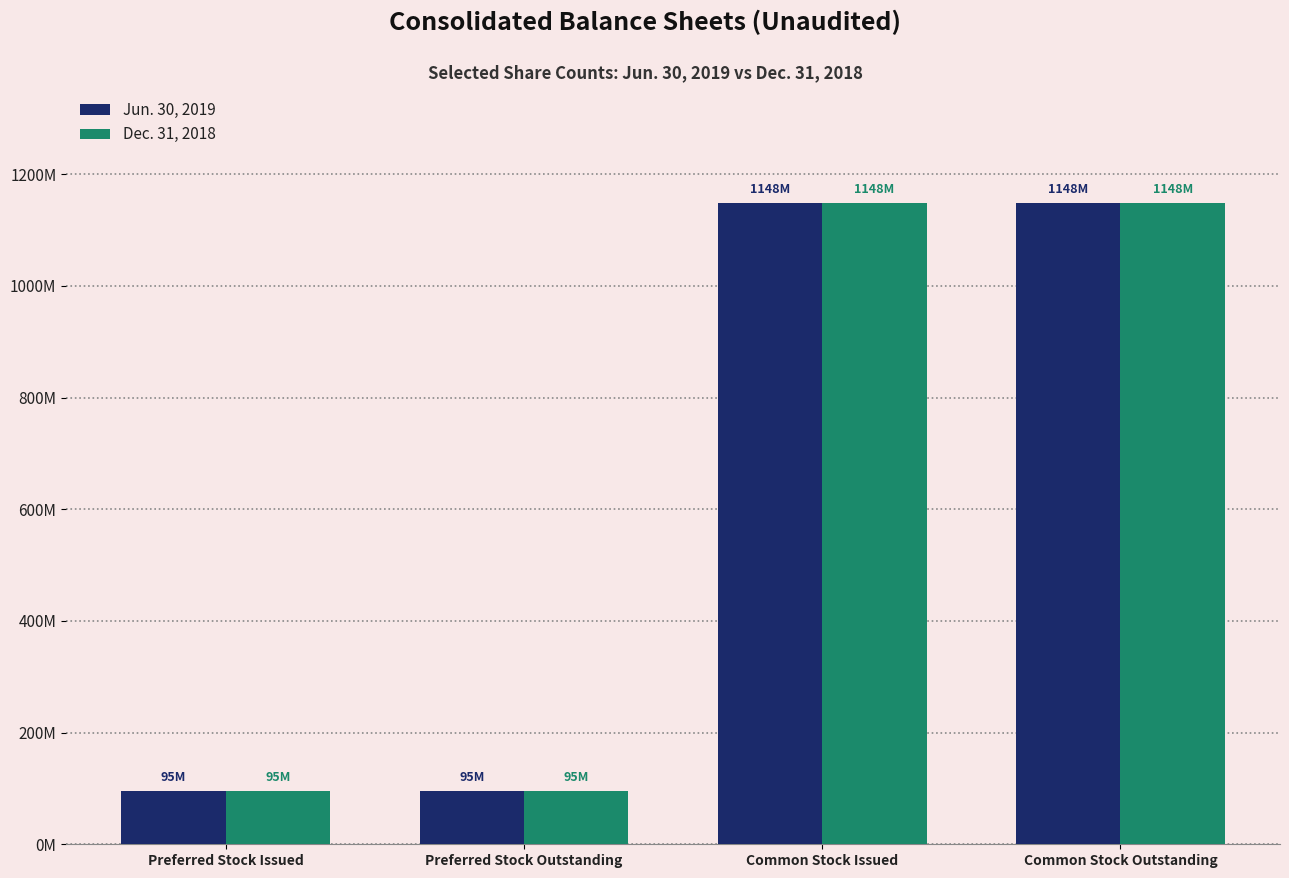

What are all the series names shown in the legend?

Jun. 30, 2019, Dec. 31, 2018